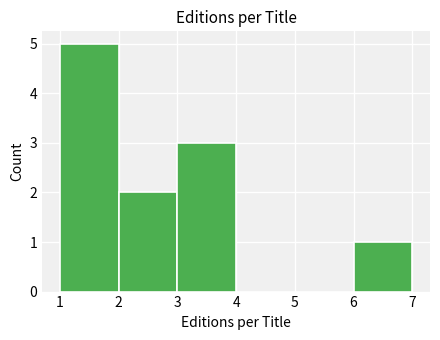

How tall is the bar that spans 1 to 2 on the x-axis? The values are not printed on the chart, so give them approximately, as read against the axis.

5